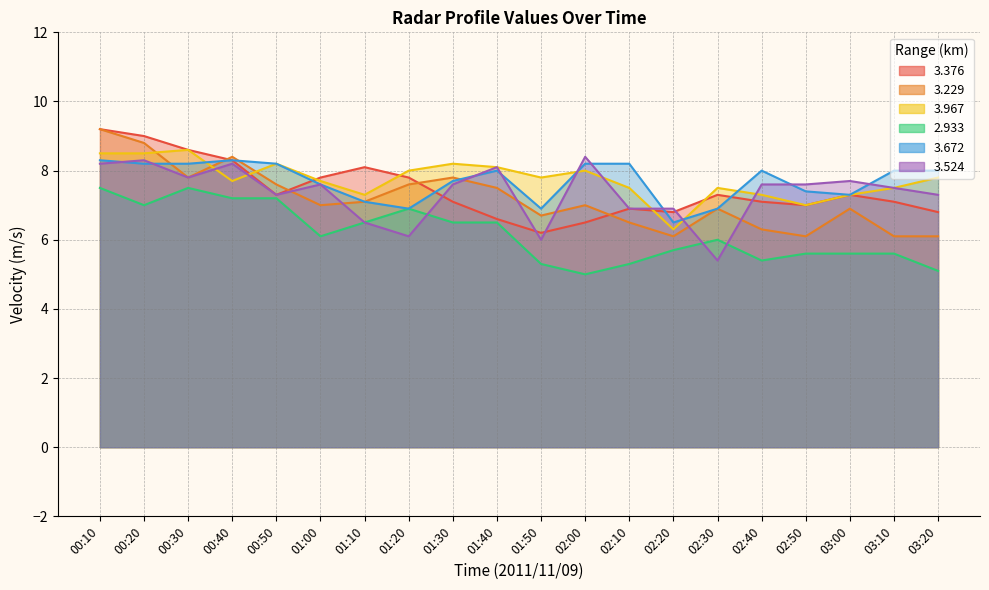

How many interior local valleys does the   3.376 series have?

4